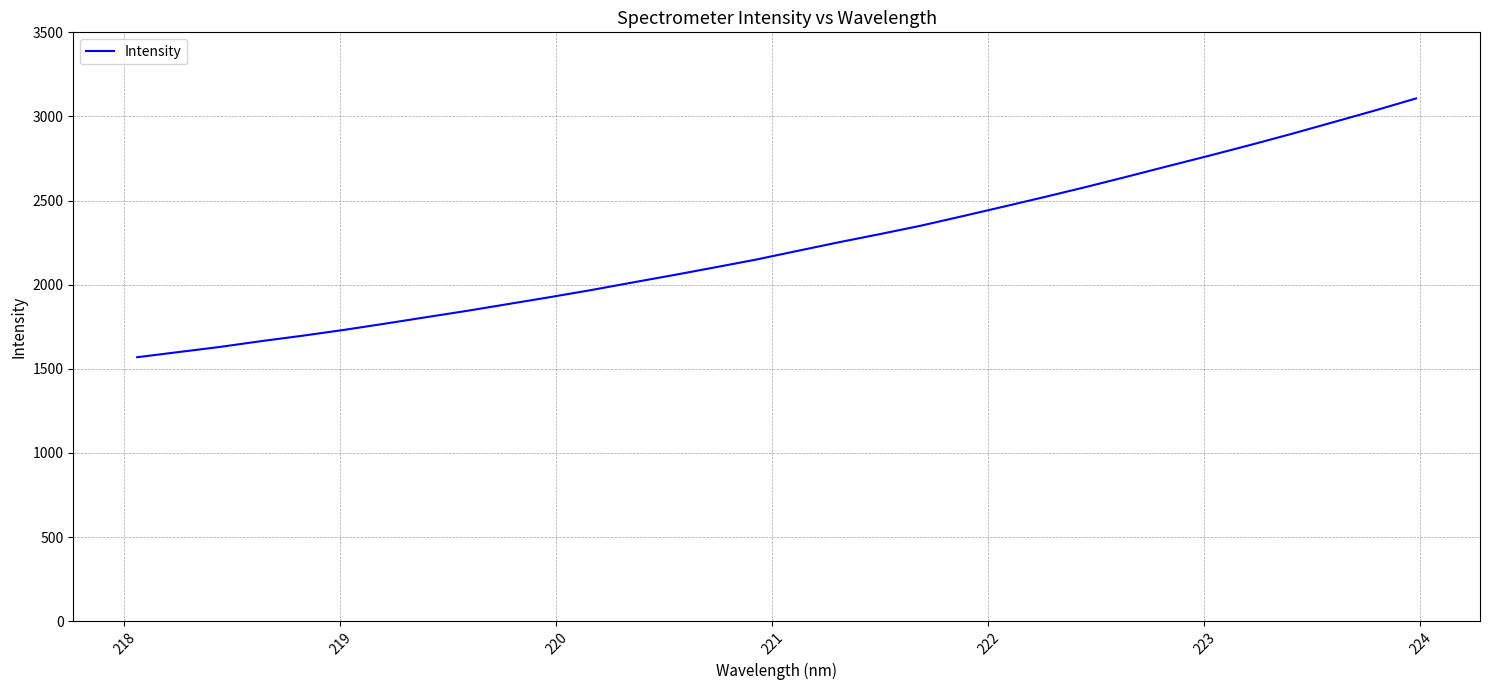

What is the maximum value shown in the chart?

3107.1